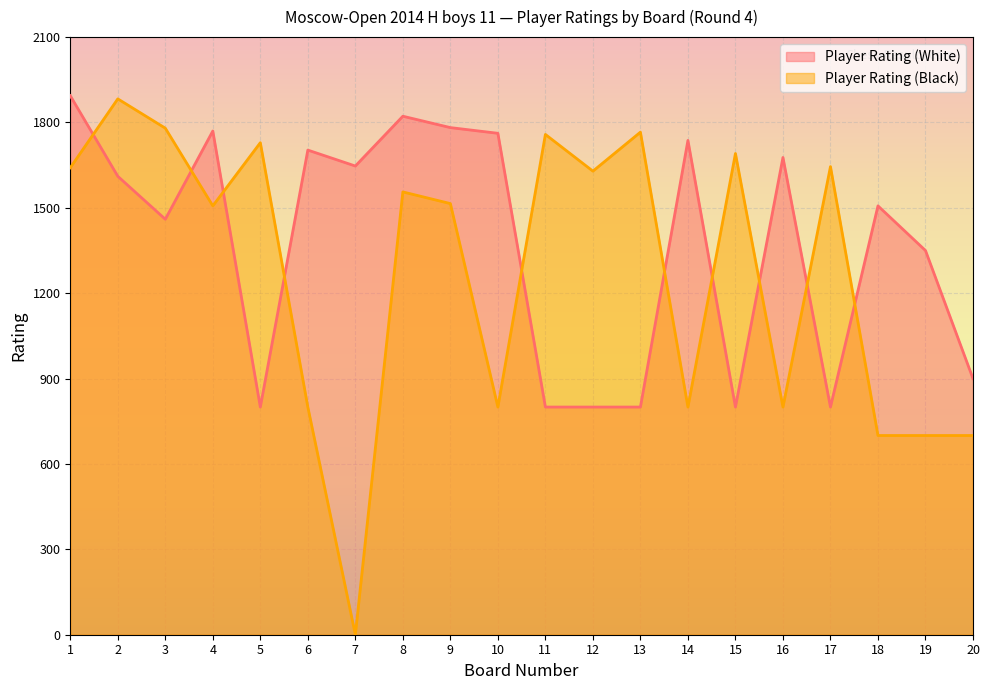

How many lines are shown in the chart?

2